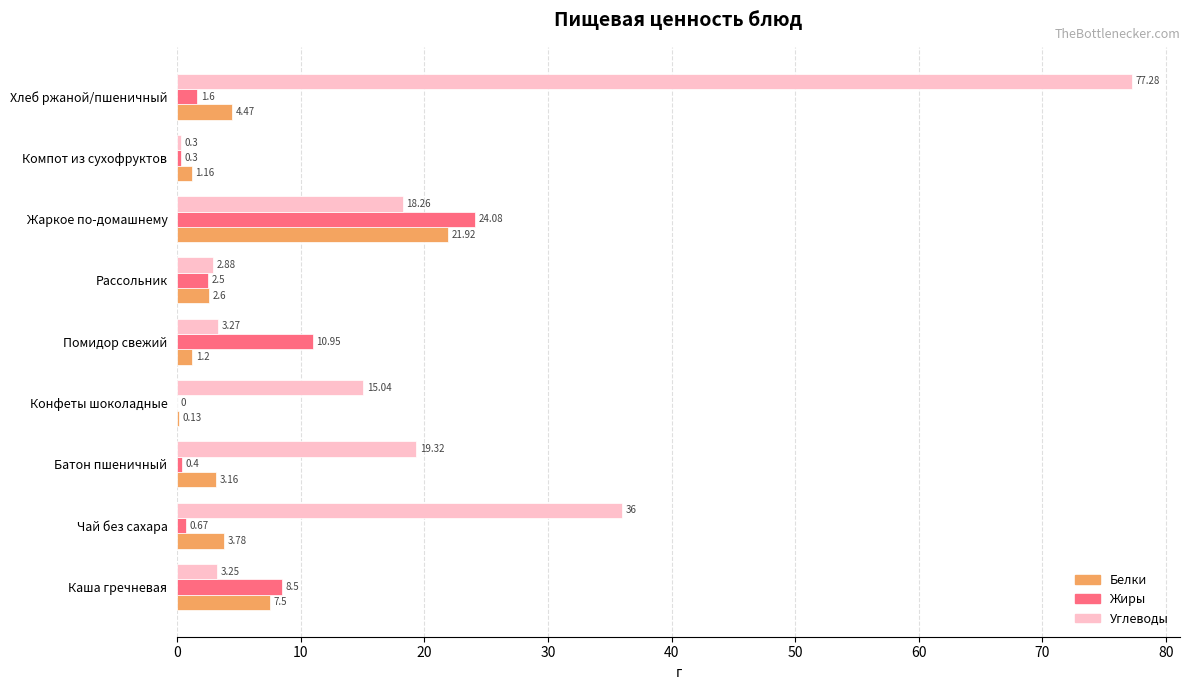

Which series has the largest total across all categories?

Углеводы